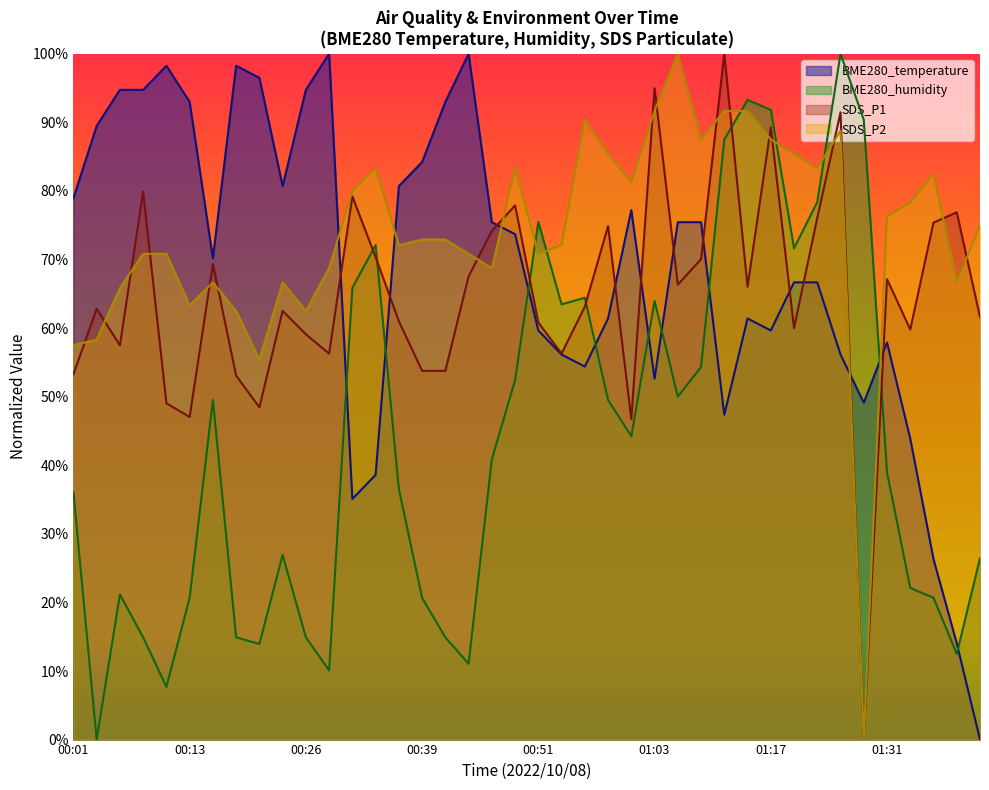

Which series has the largest total across all categories?

SDS_P2